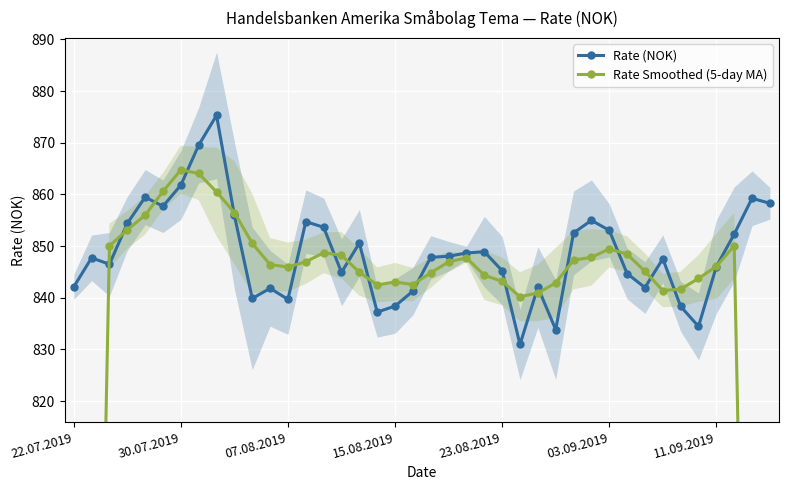

How many data points in Rate Smoothed (5-day MA) are above 846?

21